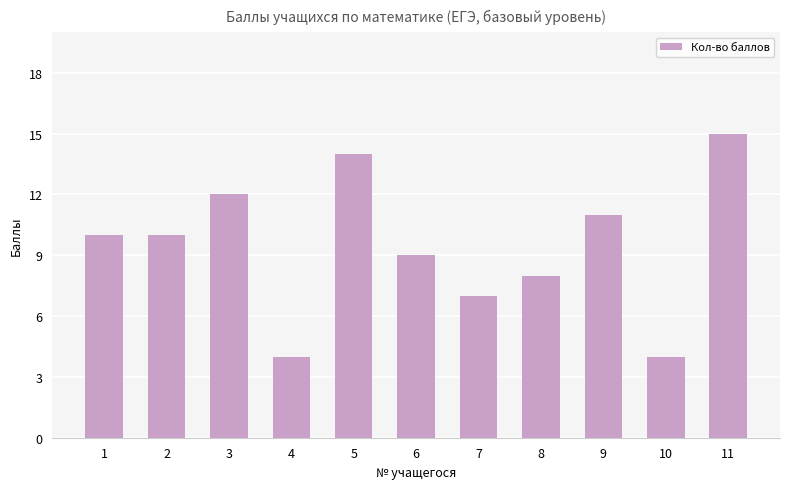

How many bars are there in total?

11